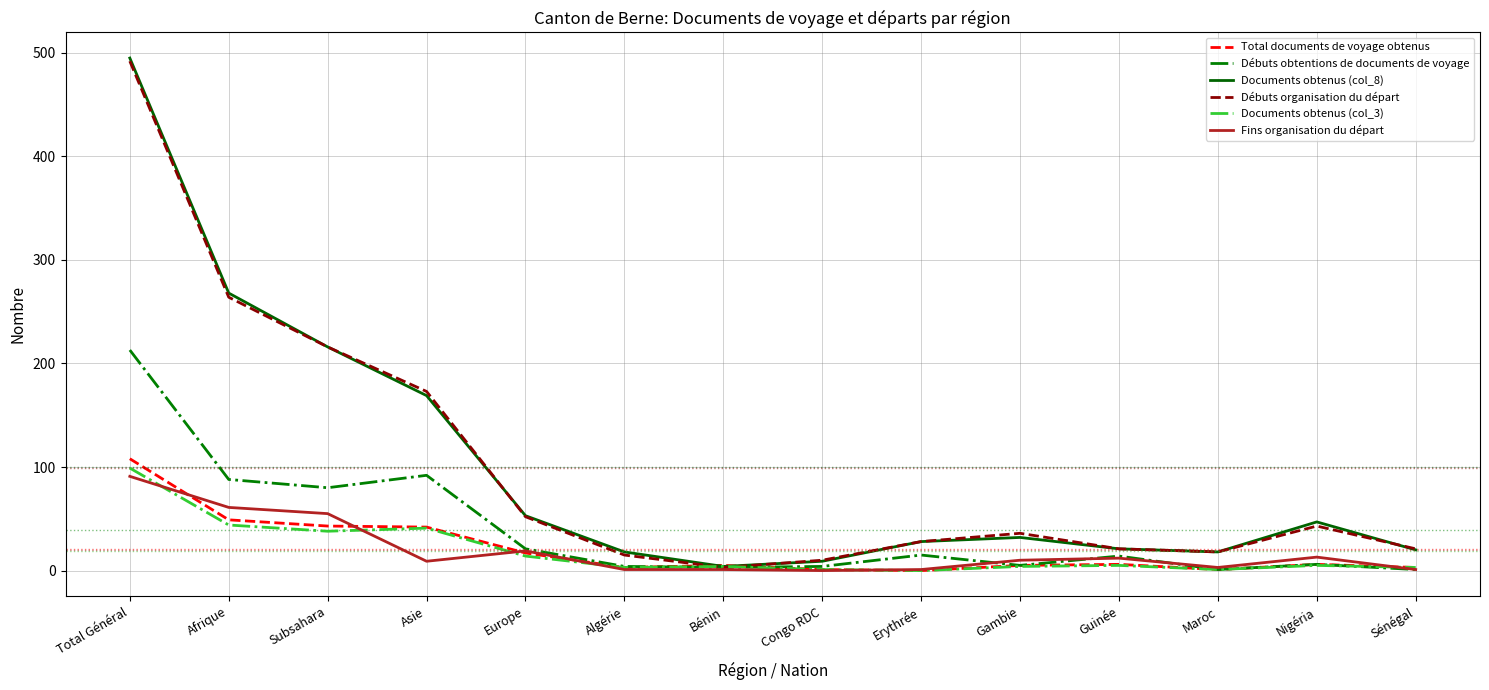

Is it true that Débuts organisation du départ equals 687 at Total Général?

False